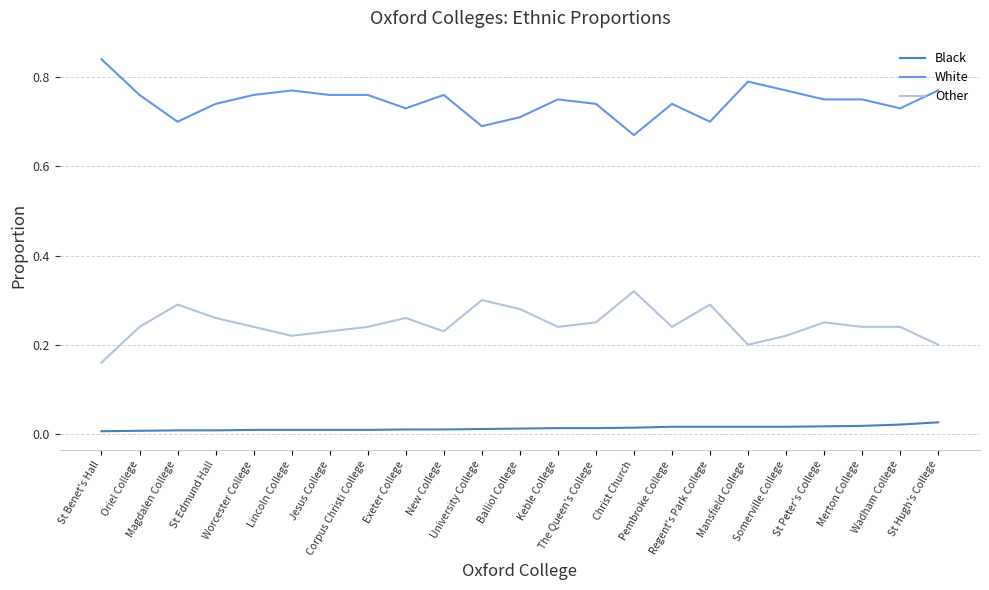

Rank the series by their average value, from highest to lowest.

White, Other, Black